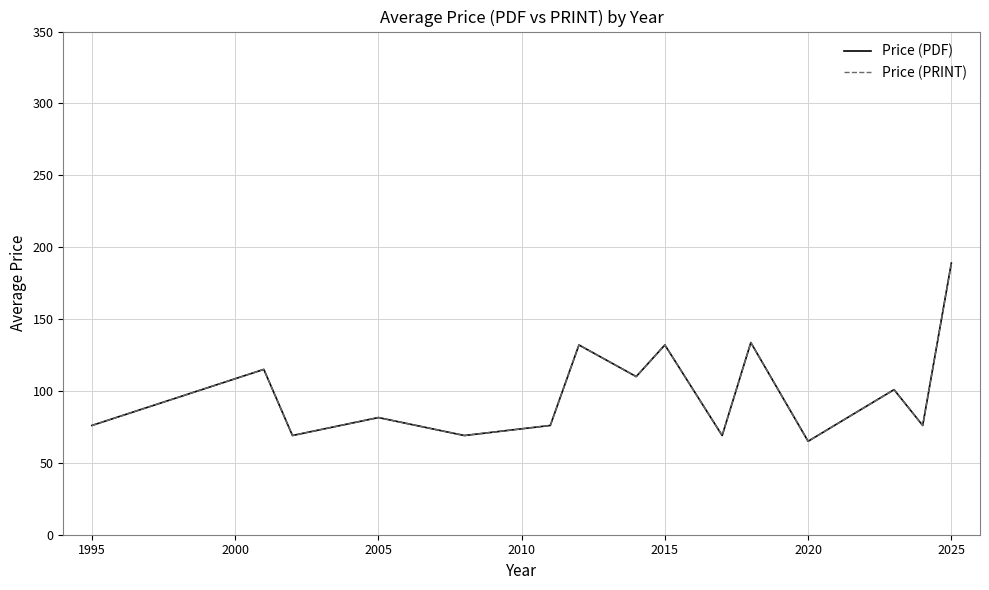

True or false: Price (PRINT) has more than 2 interior local peaks.

True